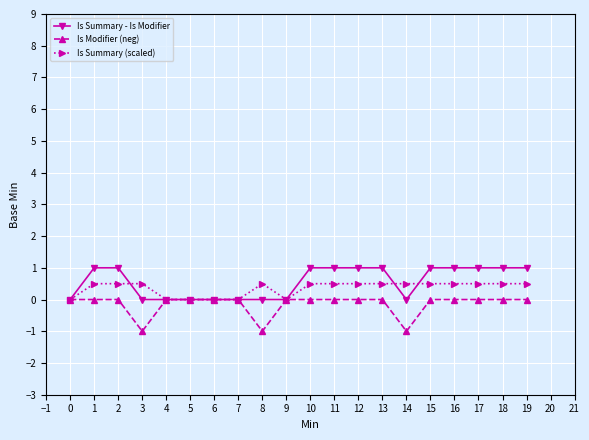

Rank the series by their maximum value, from highest to lowest.

Is Summary - Is Modifier, Is Summary (scaled), Is Modifier (neg)